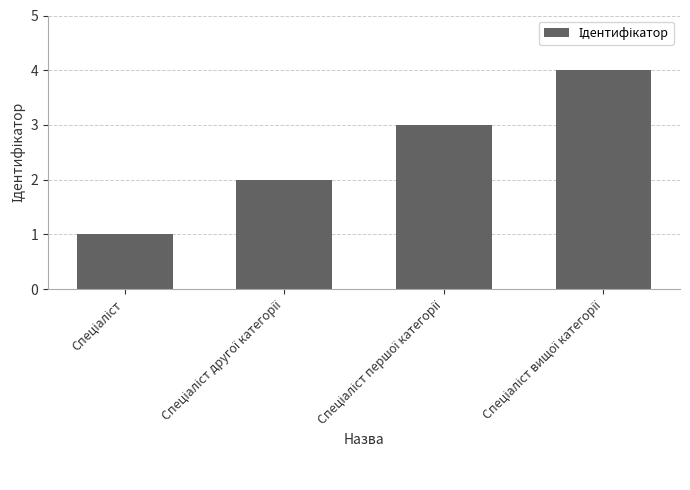

What is the greatest value displayed?

4